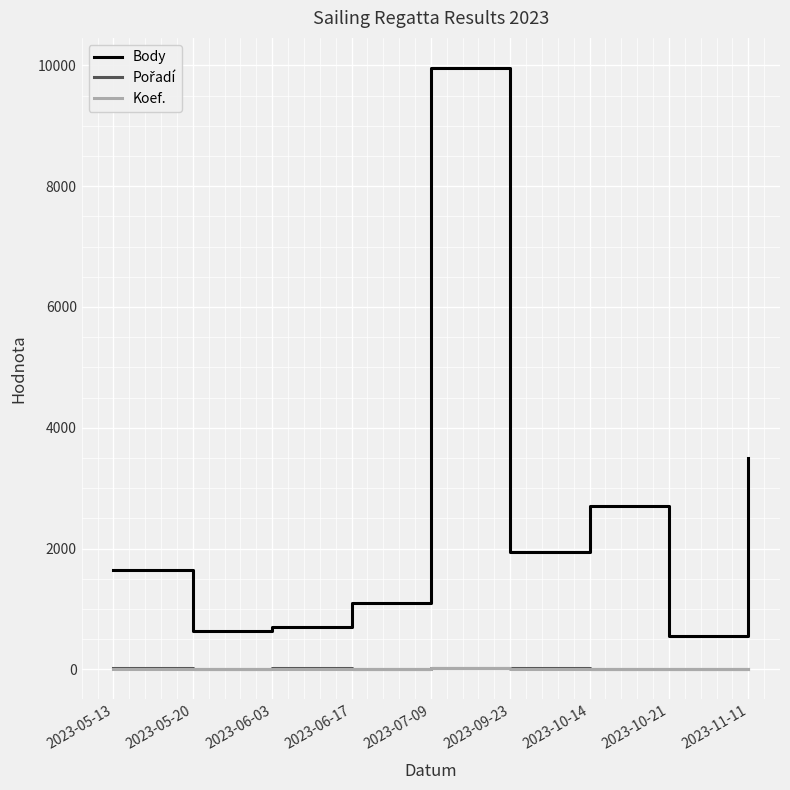

How many interior local peaks does the Body series have?

2